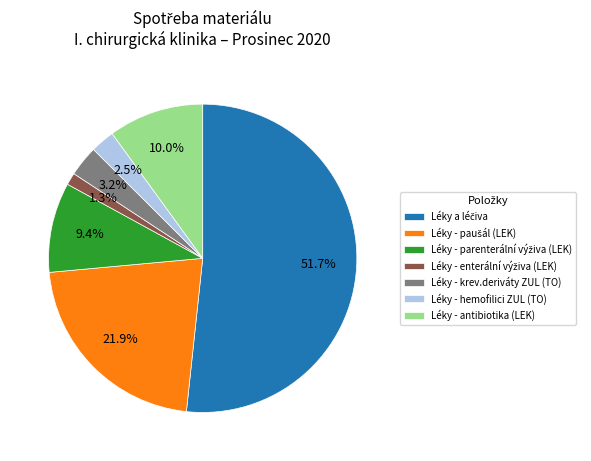

Does Léky - hemofilici ZUL (TO) represent more than half of the total?

No